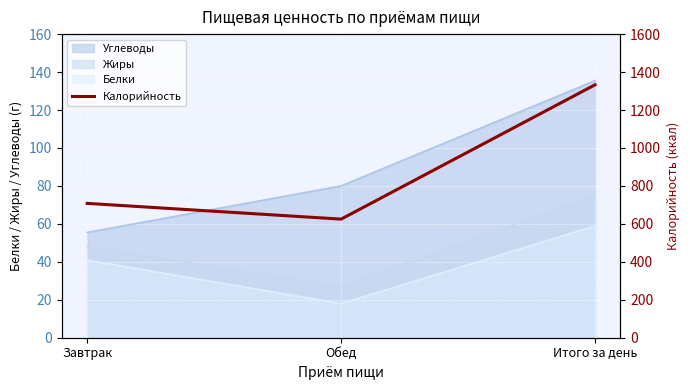

What is the label of the 3rd point from the right?

Завтрак